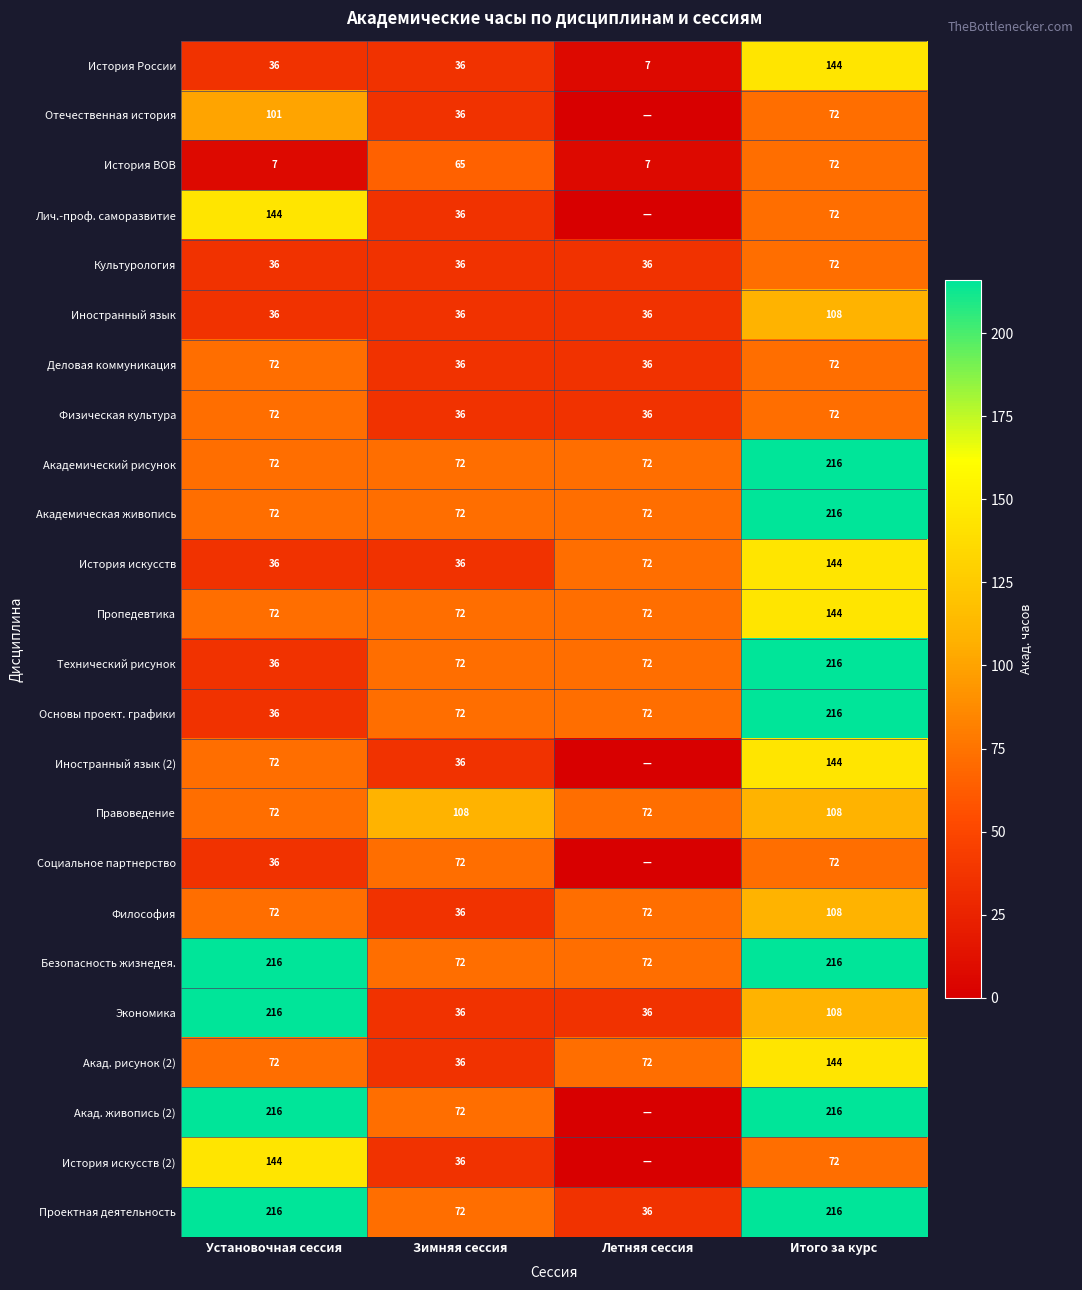

What is the approximate value of История искусств at Зимняя сессия, to the nearest 5?

35